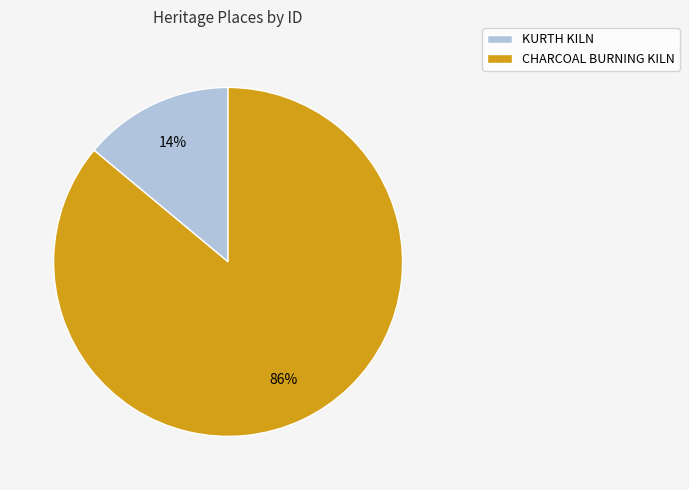

Count the number of slices in the pie.

2